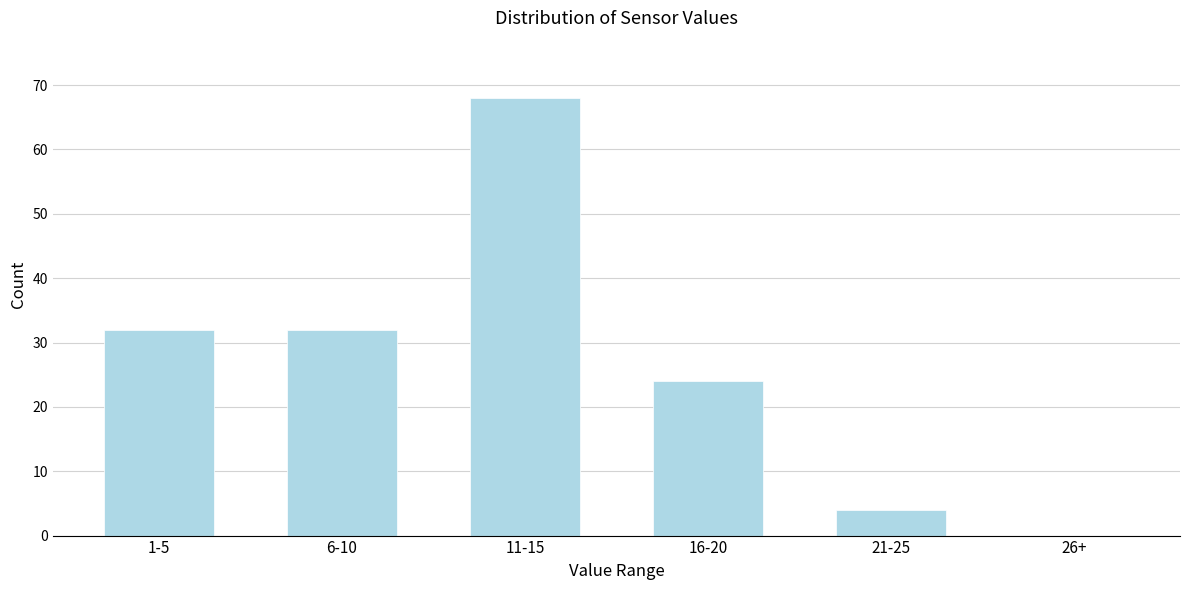

Reading left to right, extract all data points from this chart.

1-5=32	6-10=32	11-15=68	16-20=24	21-25=4	26+=0